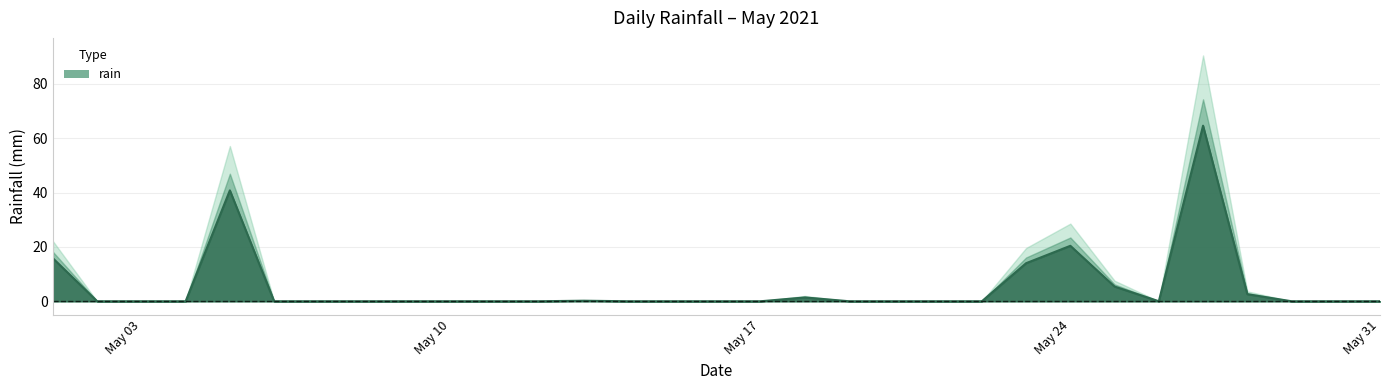

Does the chart have visible grid lines?

Yes